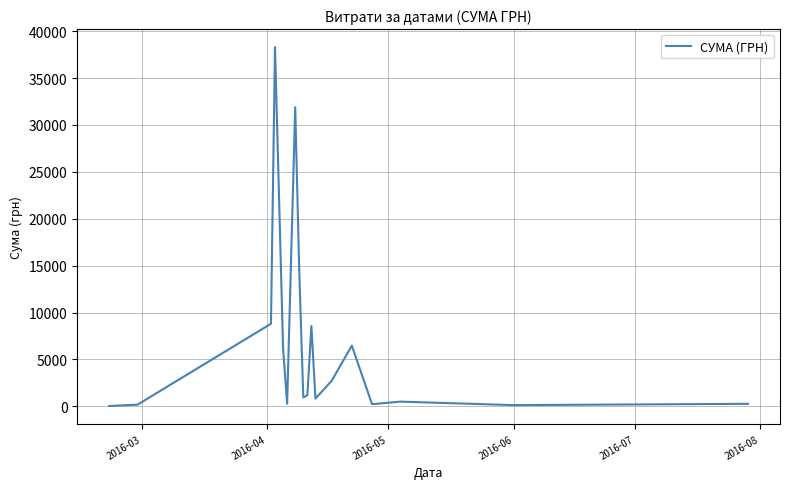

What is the maximum value shown in the chart?

38303.0